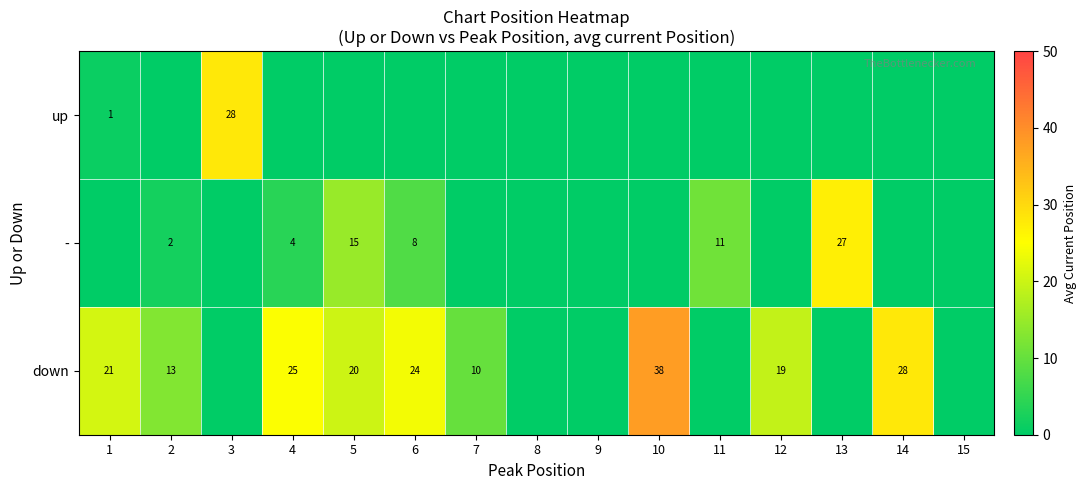

Which label corresponds to the smallest value in the chart?

2